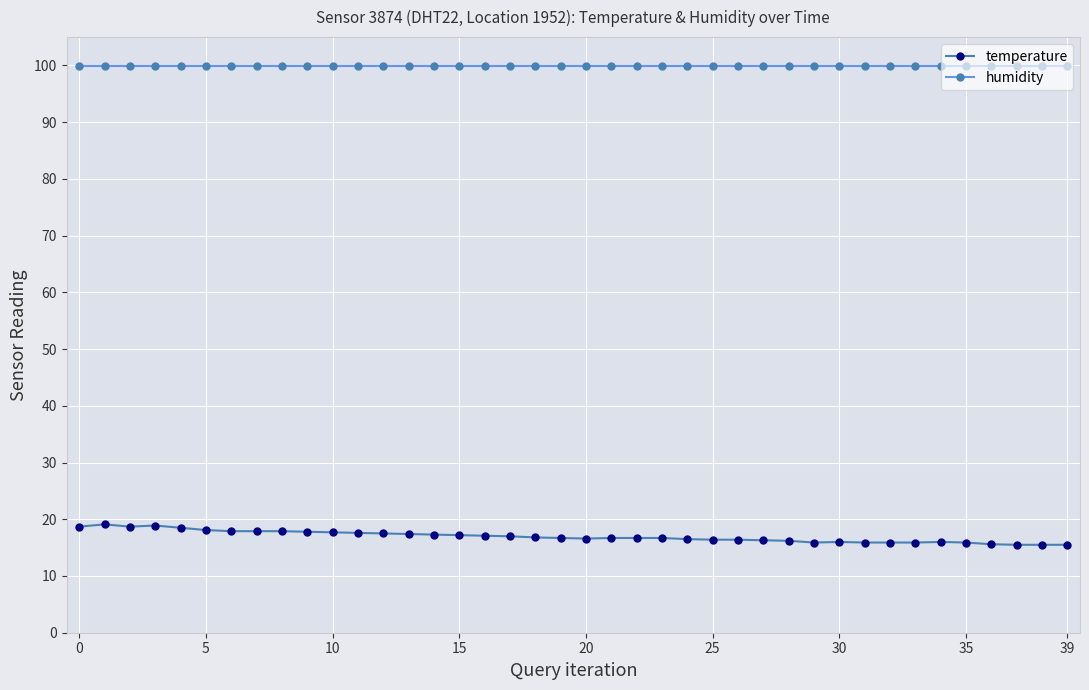

Rank the series by their maximum value, from lowest to highest.

temperature, humidity